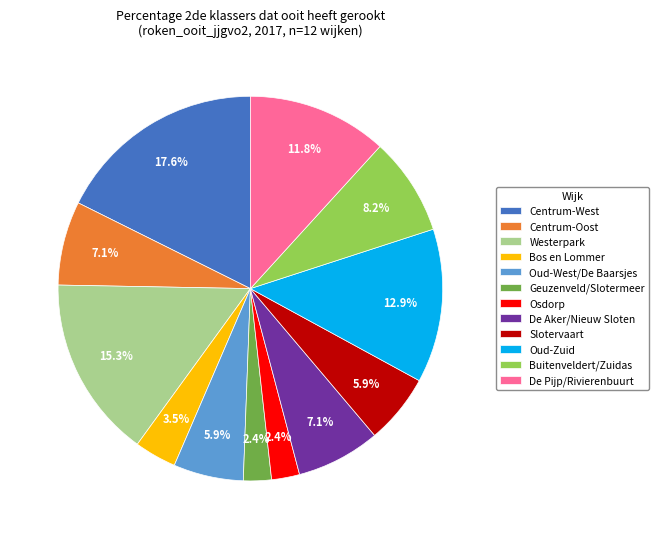

Combined, what portion of the pie is Oud-West/De Baarsjes and Buitenveldert/Zuidas?

14.1%